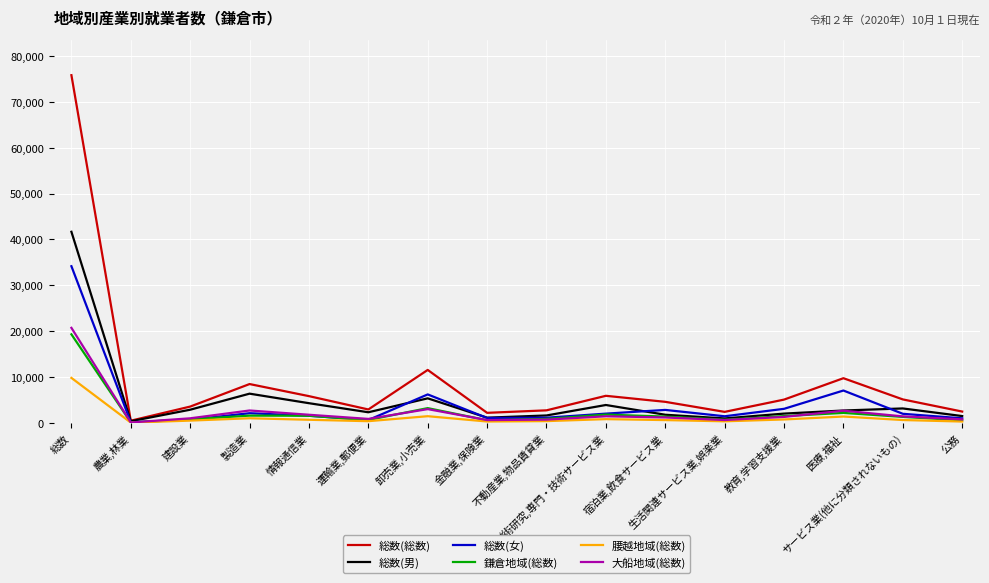

How many interior local peaks does the 総数(総数) series have?

4